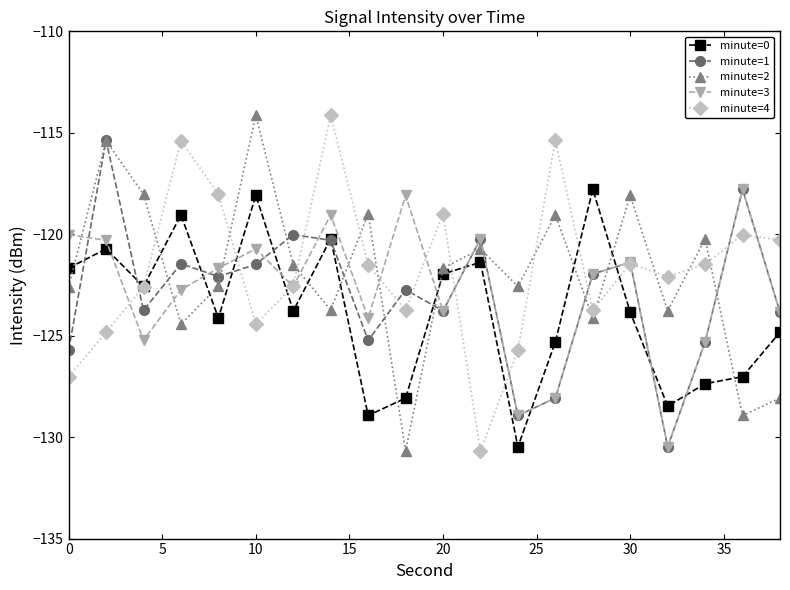

Which series ends up on top after the final intersection of minute=4 and minute=1?

minute=4